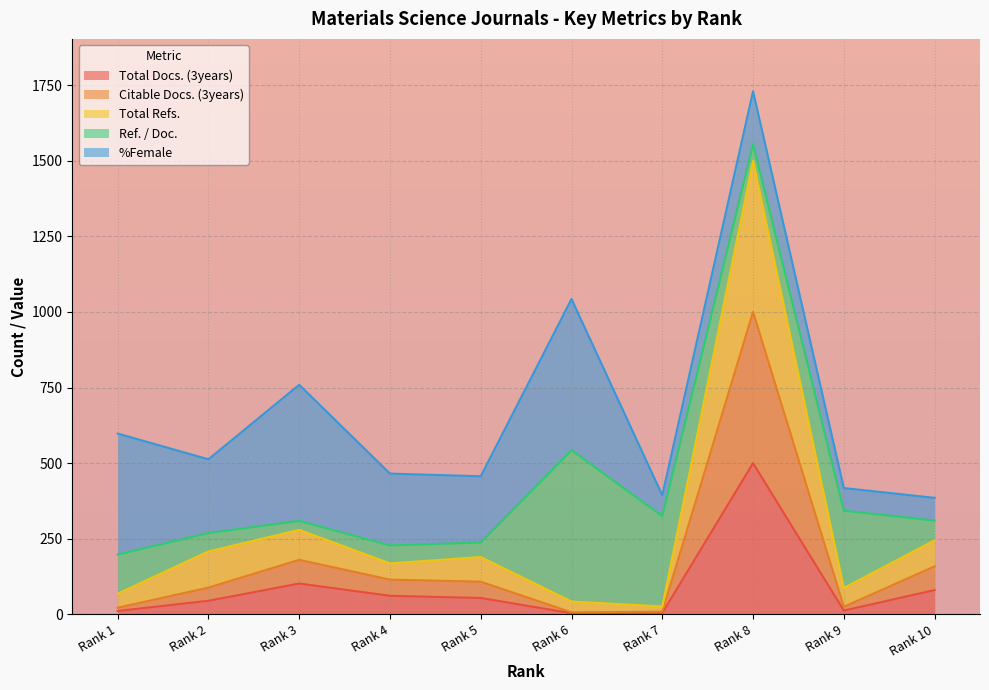

Which series changed the most between Rank 8 and Rank 10?

Total Refs.